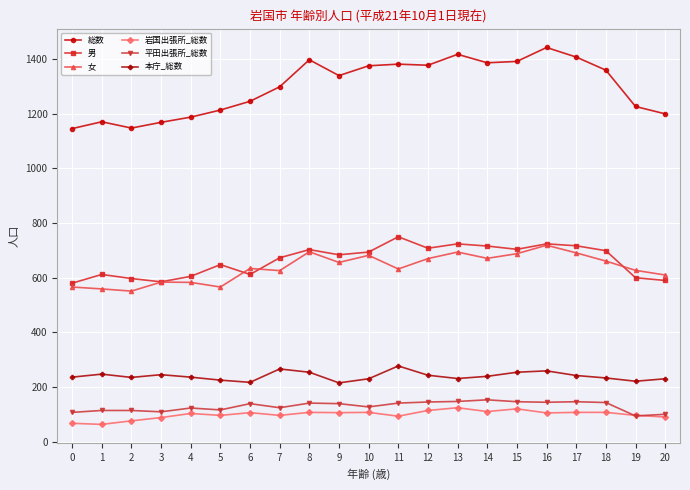

The value of 岩国出張所_総数 at 14 is 177. True or false?

False